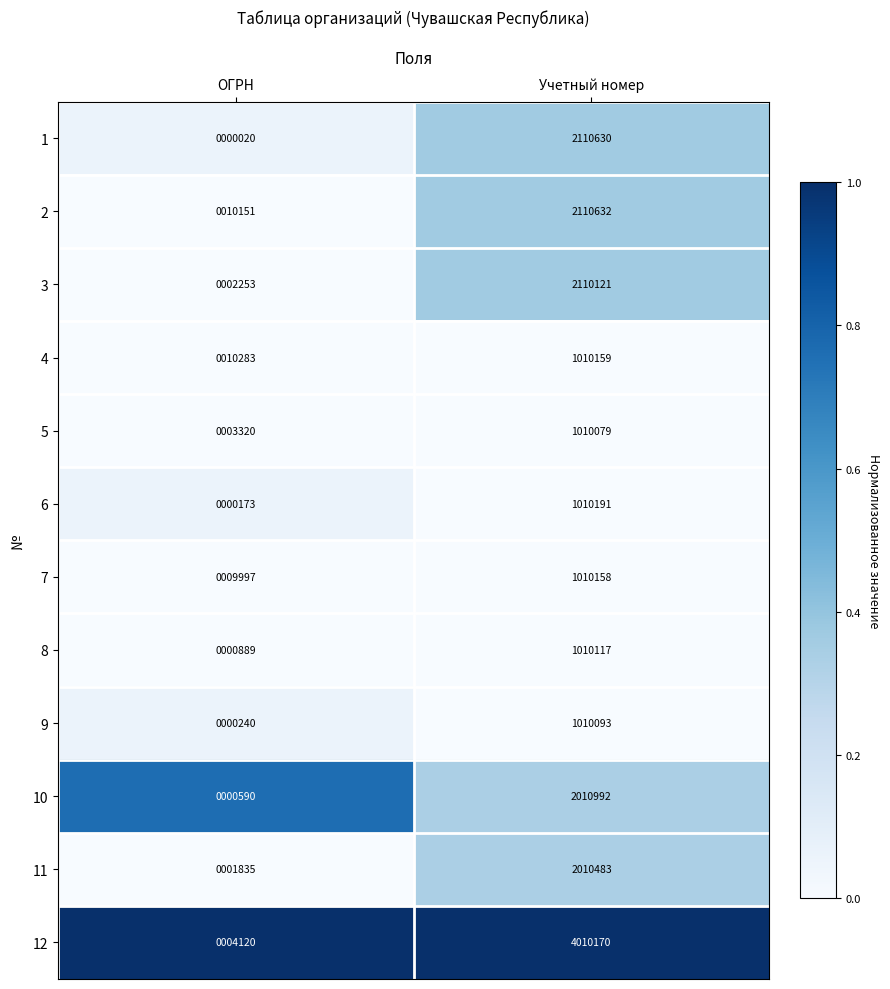

What is the difference between the maximum and minimum values in the 6 series?

1010018